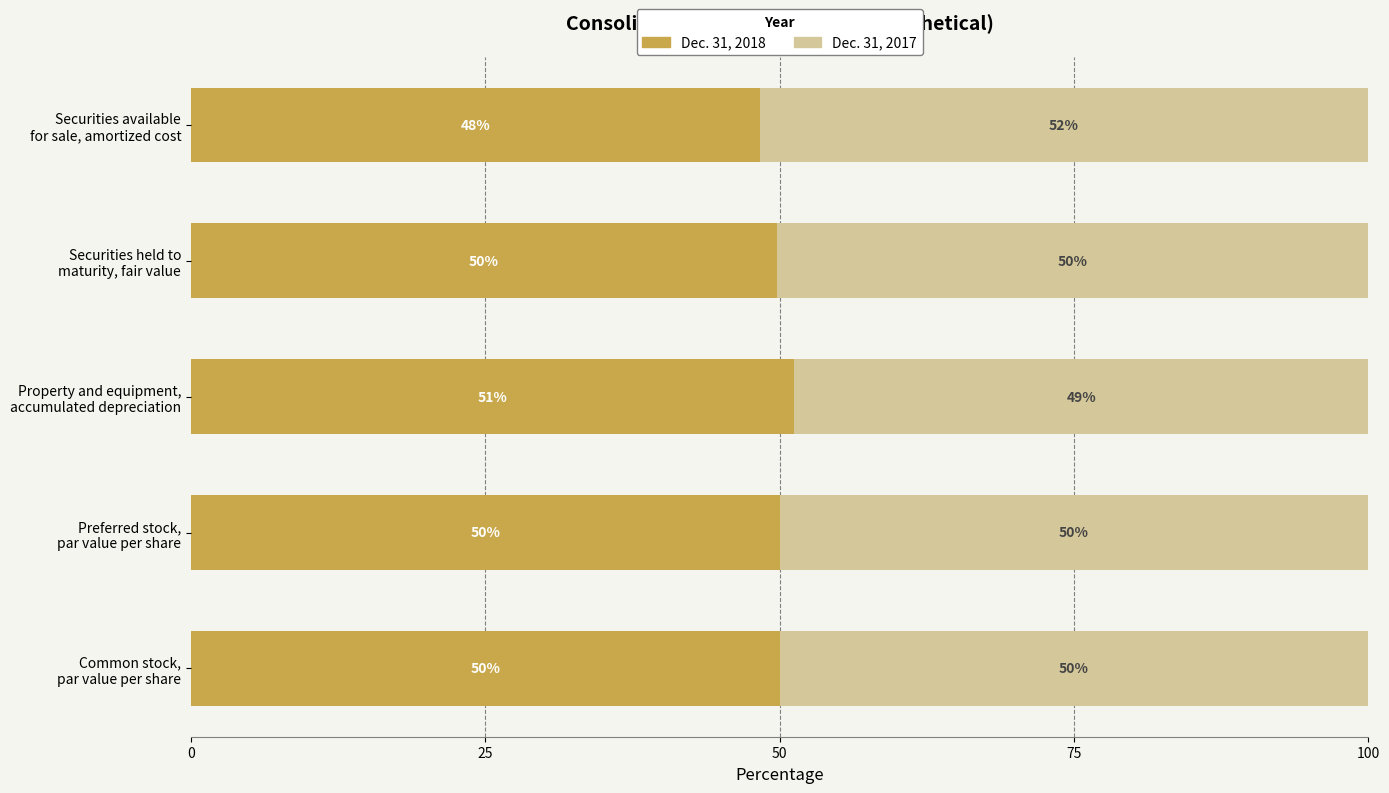

What is the minimum value for Dec. 31, 2018?

48.3